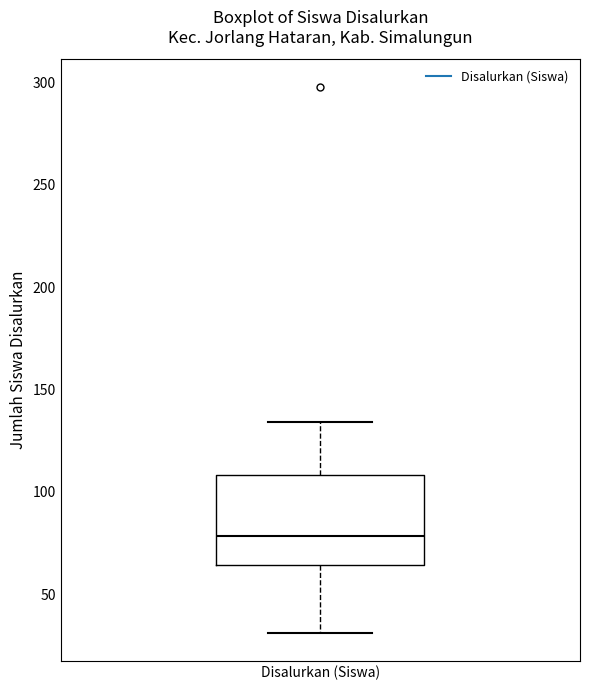

Where does the lower whisker of the box for Disalurkan (Siswa) end on the y-axis? The values are not printed on the chart, so give them approximately, as read against the axis.

30